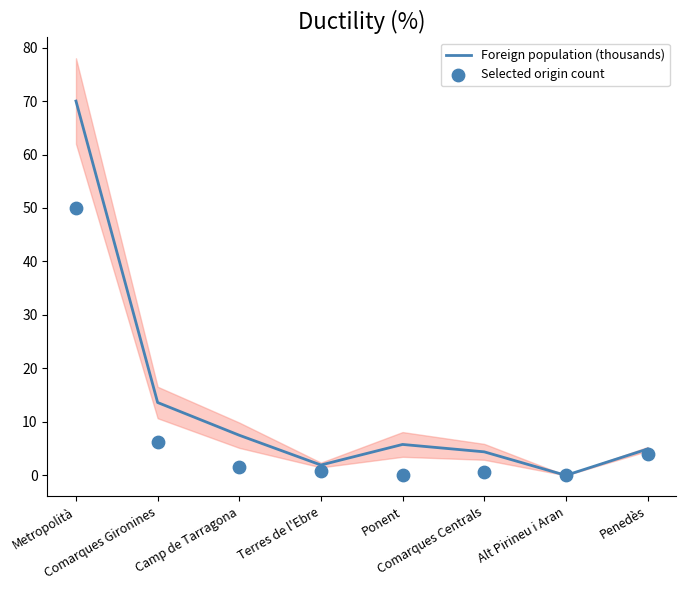

What are all the series names shown in the legend?

Foreign population (thousands), Selected origin count